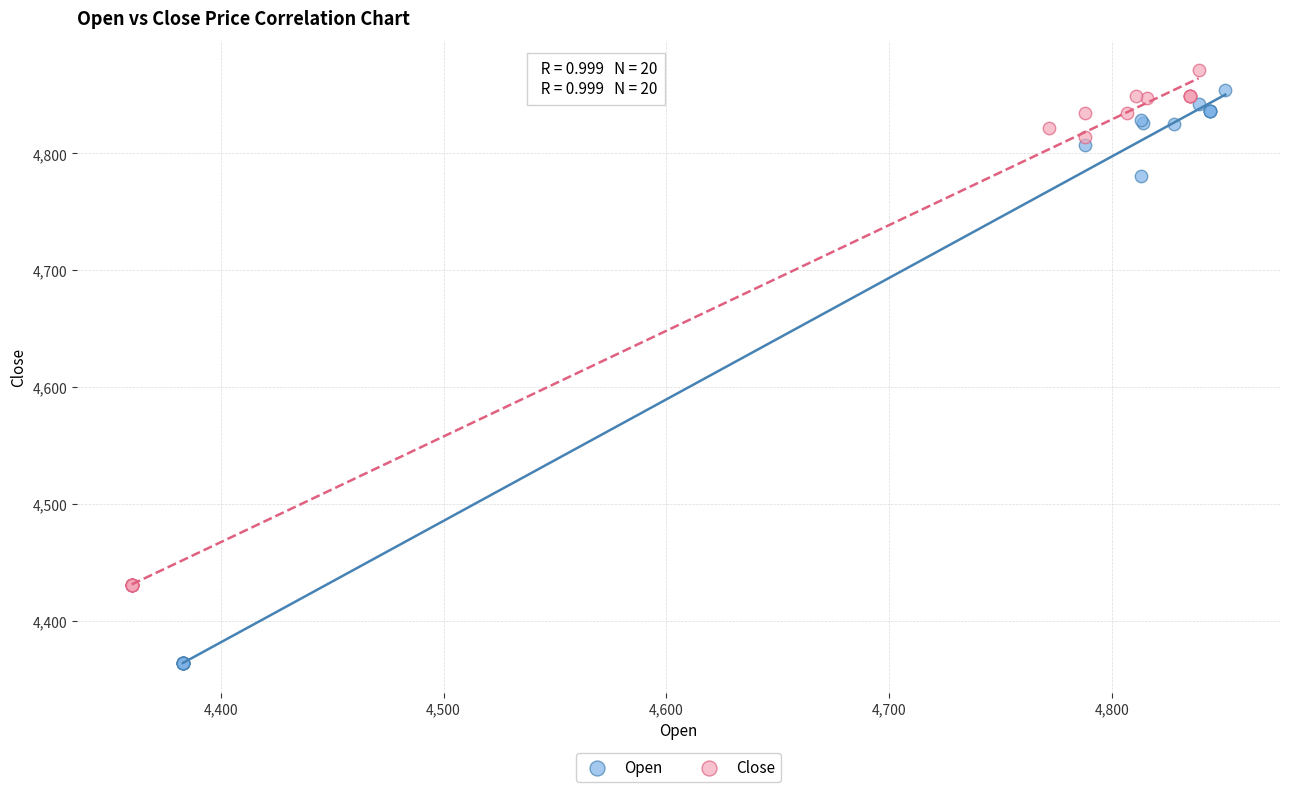

Which series contains the lowest Y value?

Open